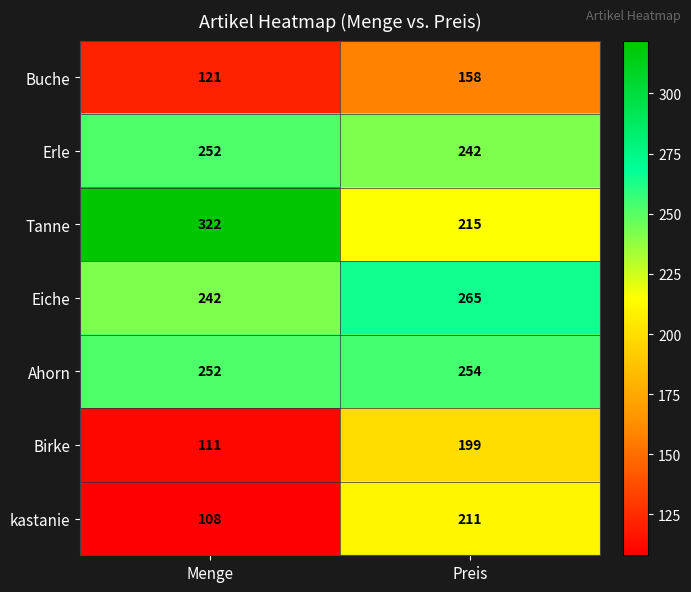

What is the difference between the maximum and minimum values in the Erle series?

10